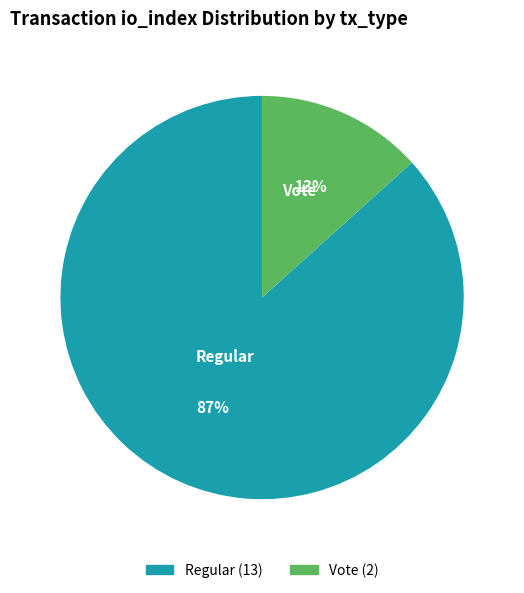

Does Vote represent more than half of the total?

No